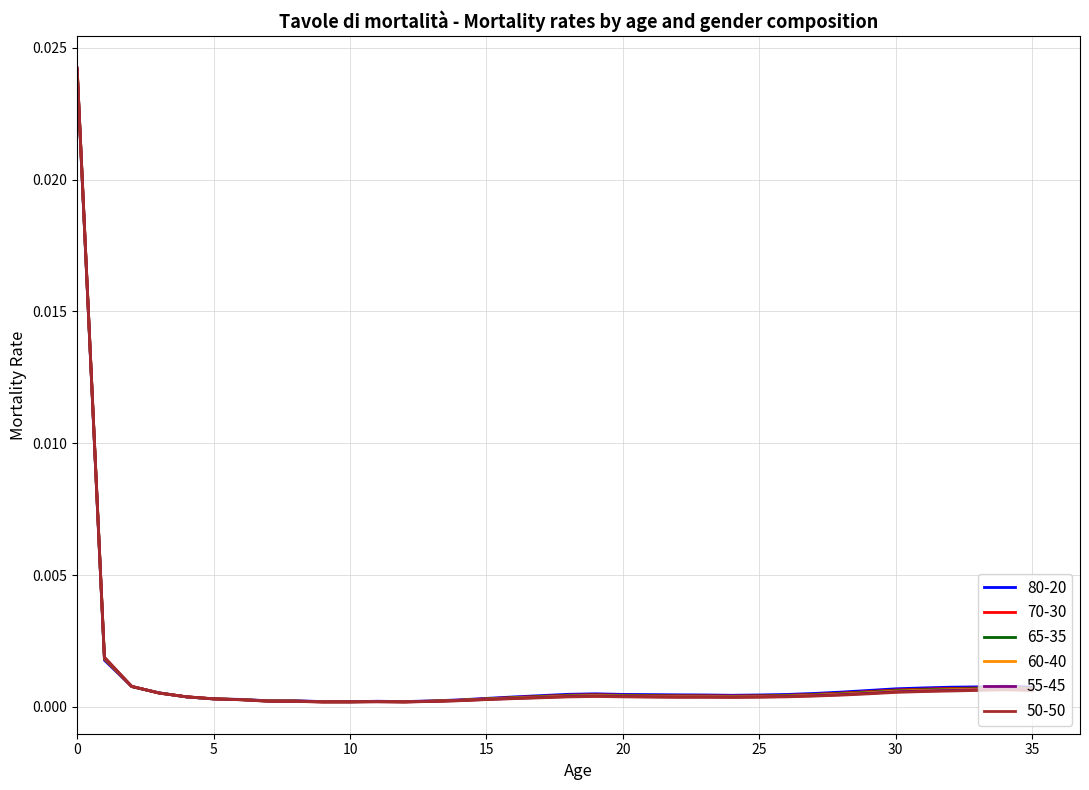

Does the chart have visible grid lines?

Yes